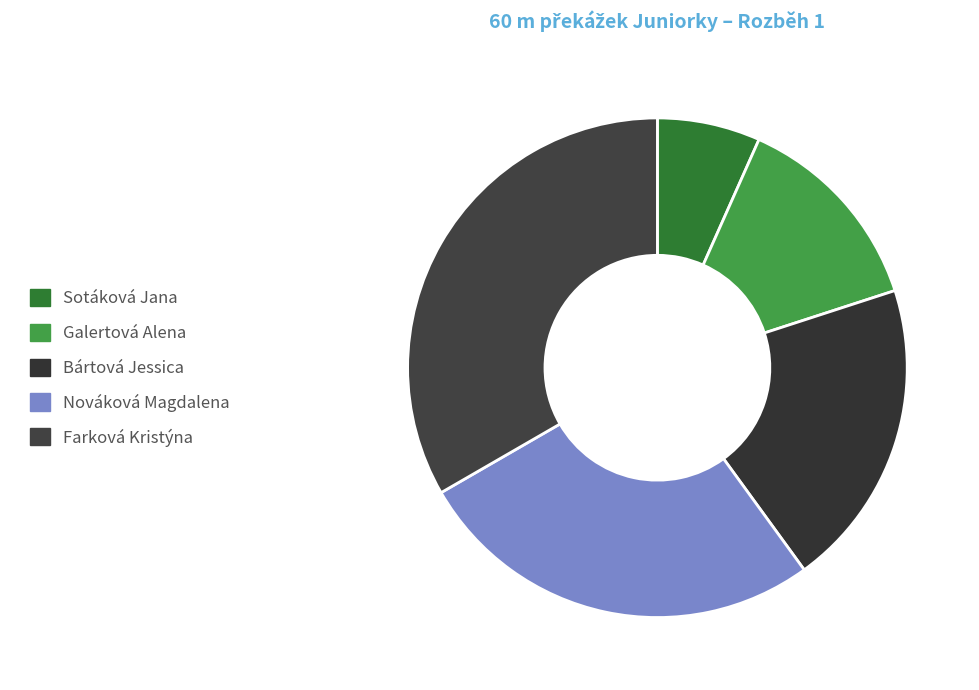

Does Farková Kristýna represent more than half of the total?

No